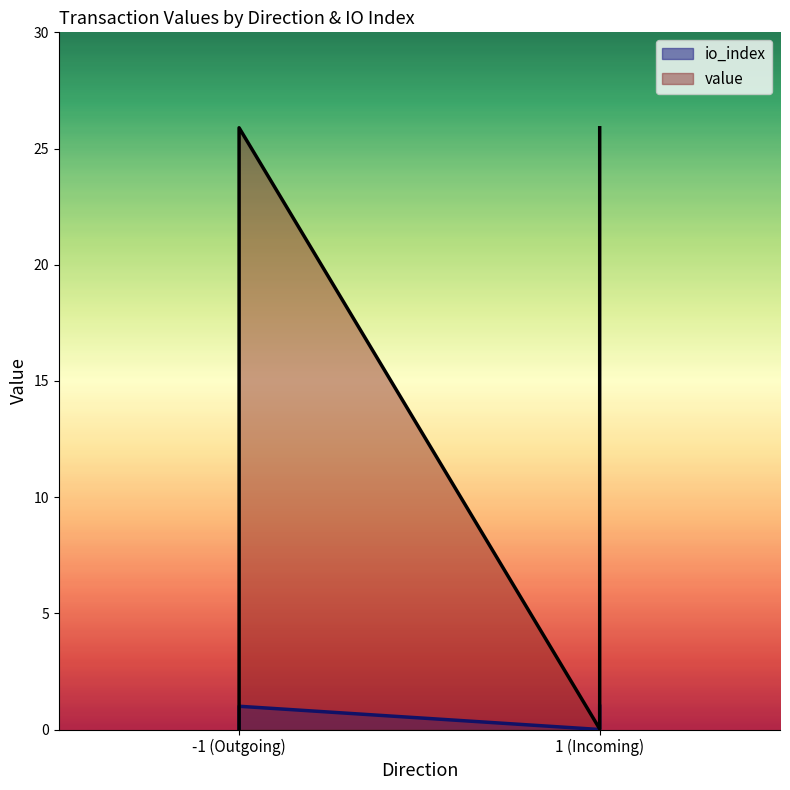

The value of io_index at 1 (Incoming) is 1.5. True or false?

False